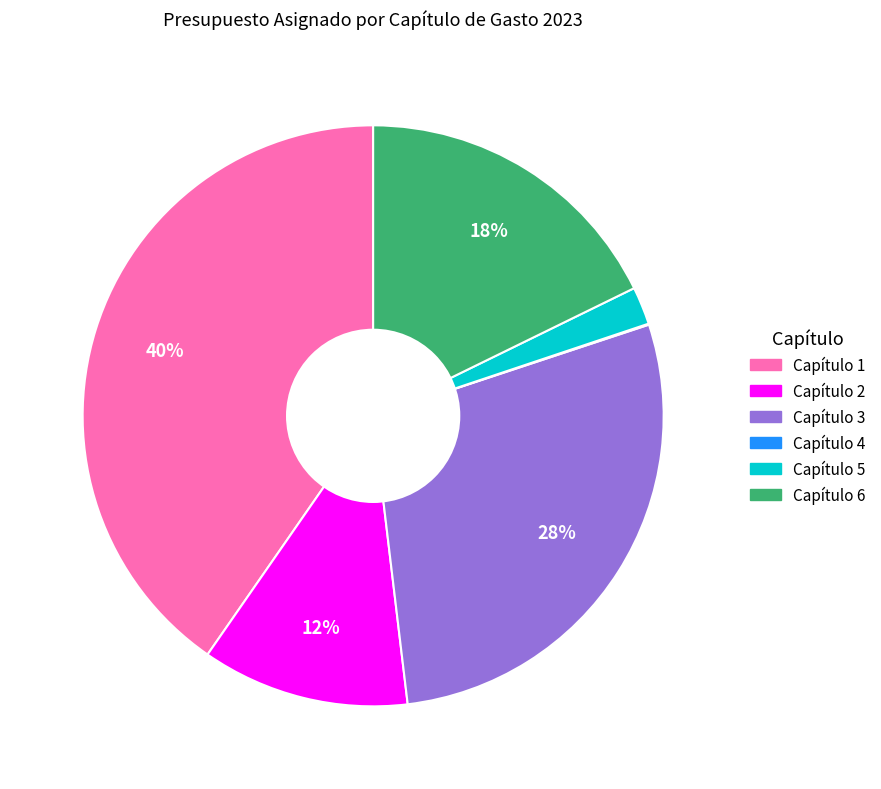

Approximately how many times larger is the value at Capítulo 6 compared to Capítulo 2?

1.5